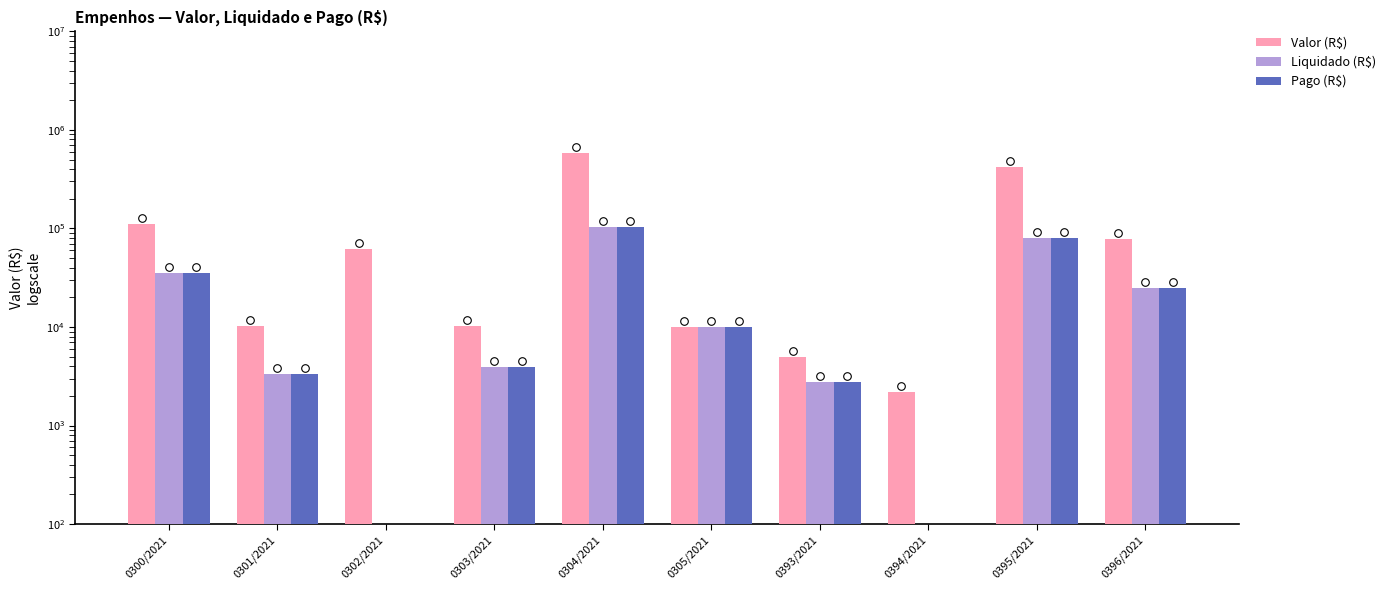

Which series has the largest total across all categories?

Valor (R$)